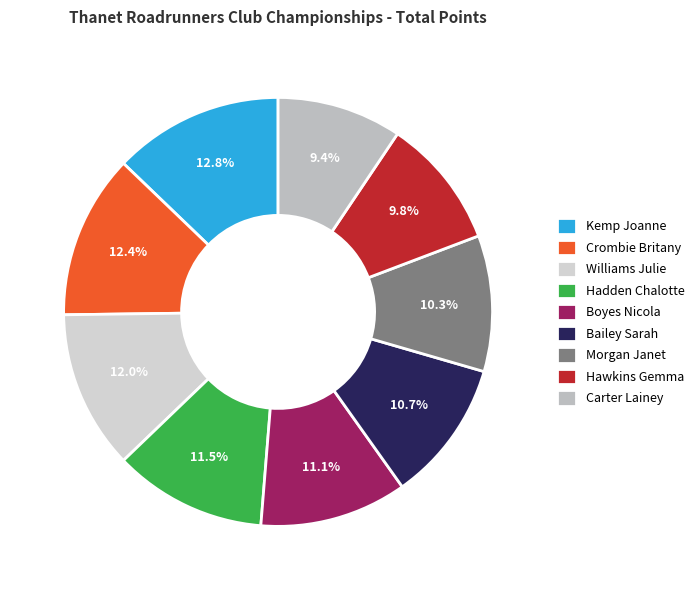

What is the ratio of the value at Kemp Joanne to the value at Hawkins Gemma?

1.3